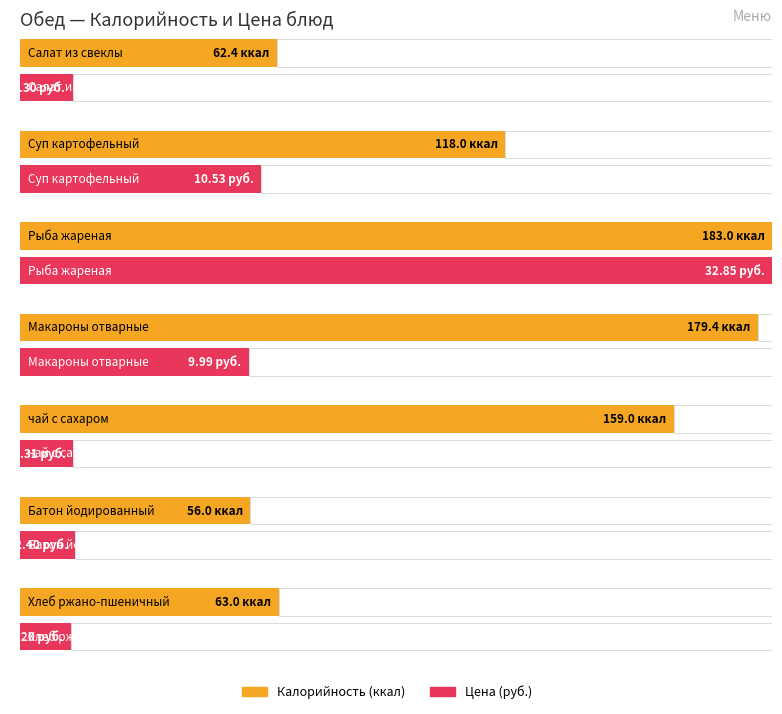

What is the difference between the highest and lowest values at Салат из свеклы отварной?

60.1